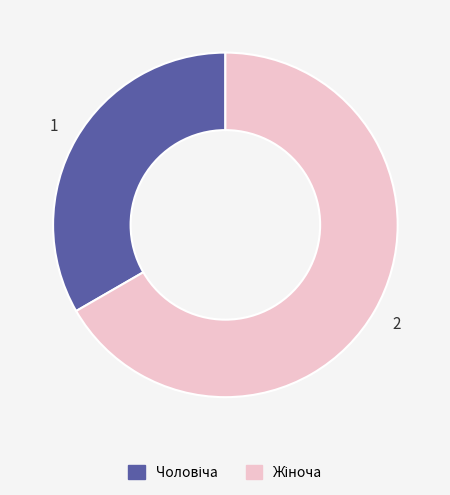

Is there a majority slice in this chart?

Yes